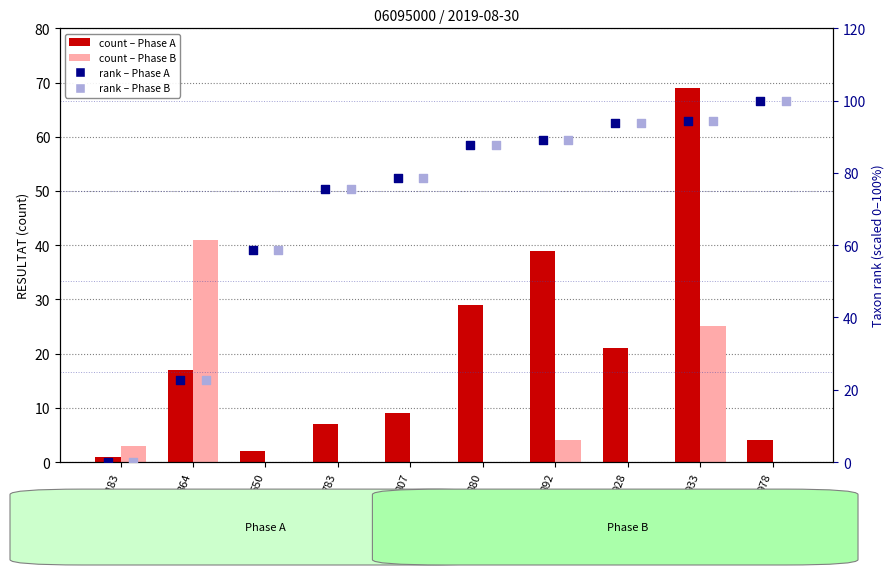

At which category is the sum across all series the highest?

933